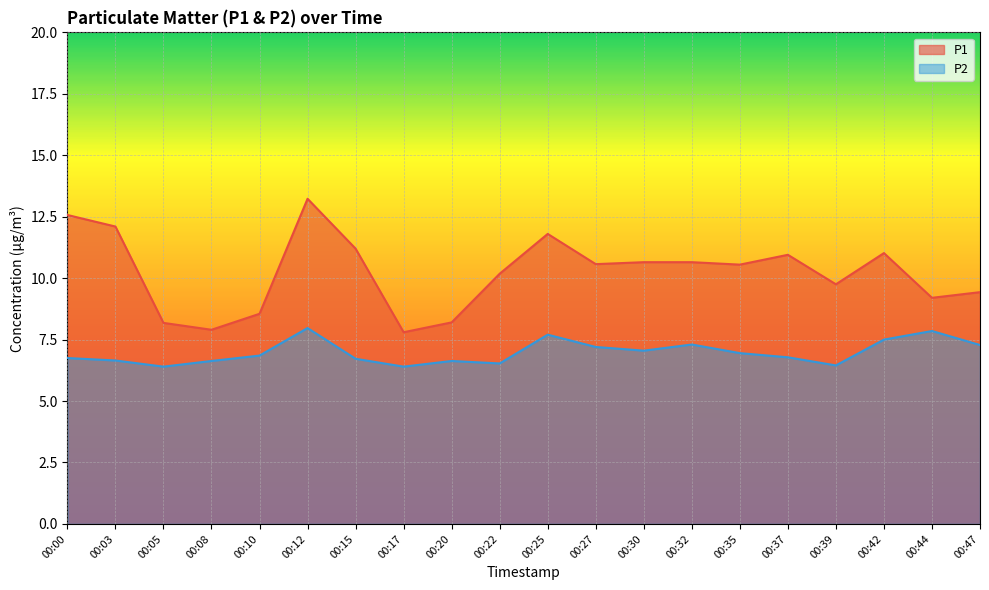

At which label does P2 reach its minimum?

00:05